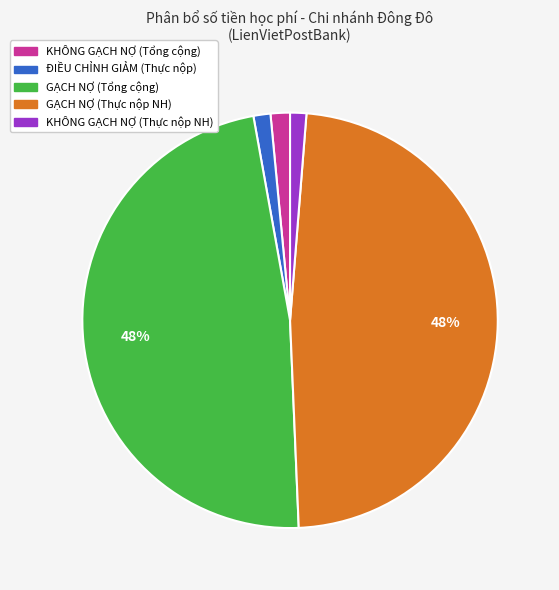

Does any single category account for the majority?

No